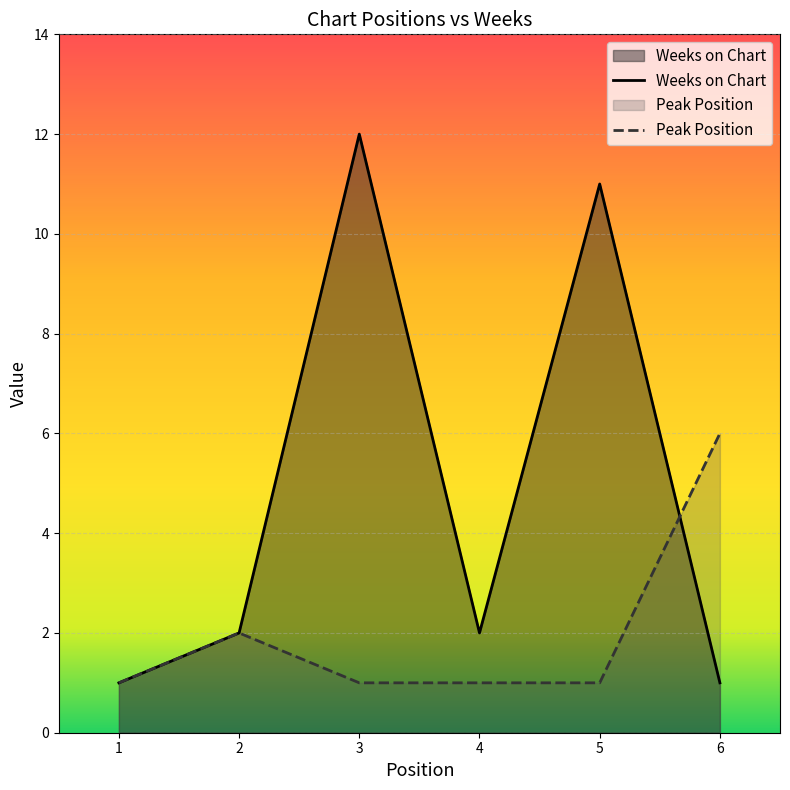

How many lines are shown in the chart?

2